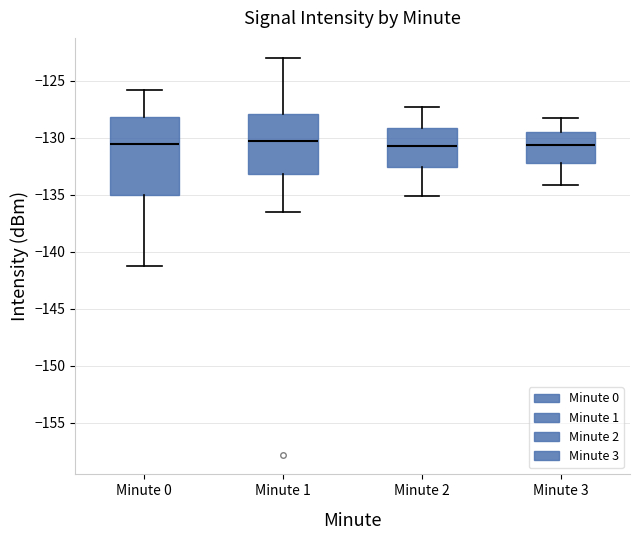

Where is the lower edge of the box for Minute 3 on the y-axis? The values are not printed on the chart, so give them approximately, as read against the axis.

-132.0